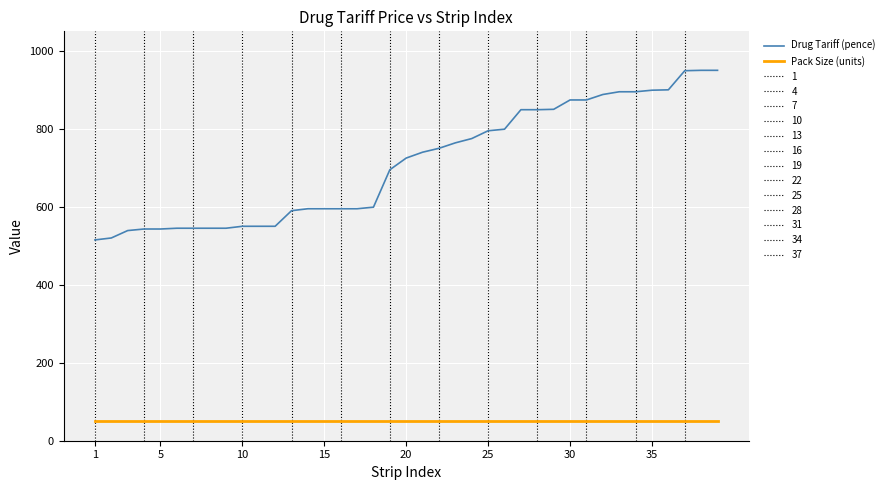

What is the greatest value displayed?

950